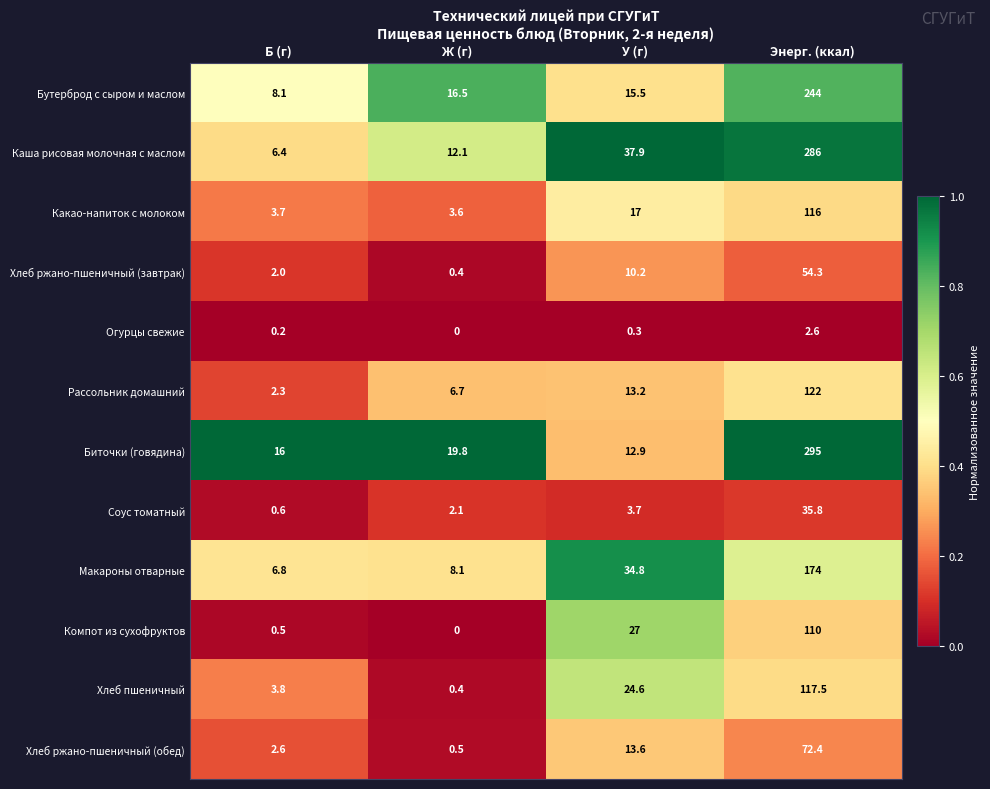

What is the sum of the Макароны отварные values at Энерг. (ккал) and У (г)?

208.8